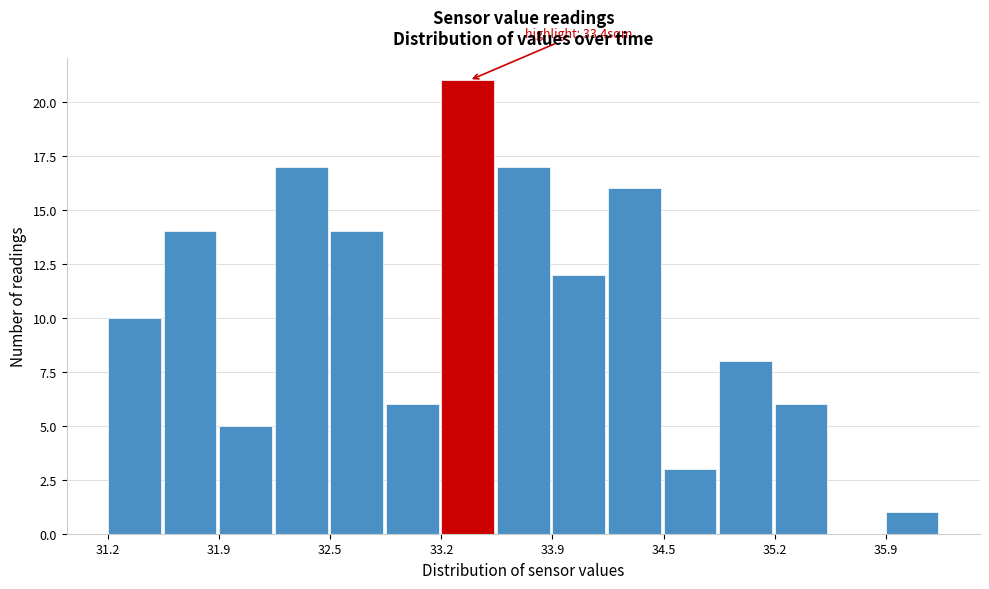

Around what value on the x-axis is the tallest bar? Give the approximate position of its centre, as read against the axis.

33.4